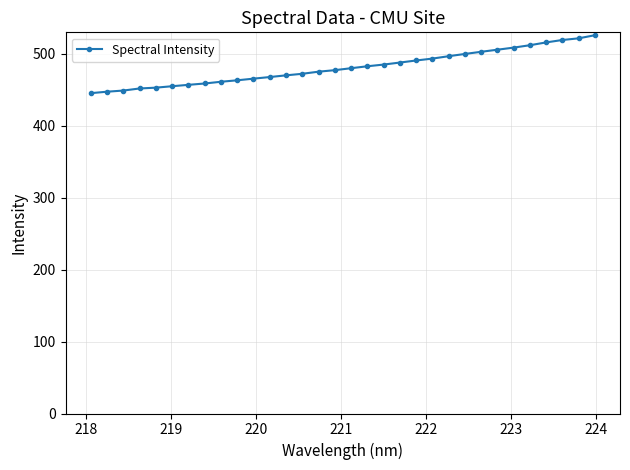

Does the chart have visible grid lines?

Yes